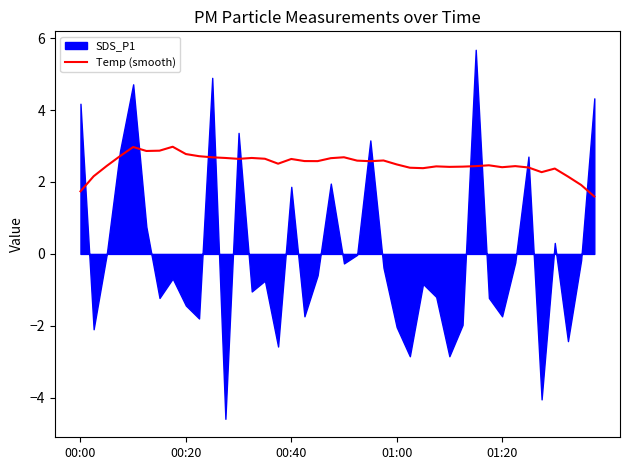

What is the lowest value of the Temp (smooth) series?

1.6